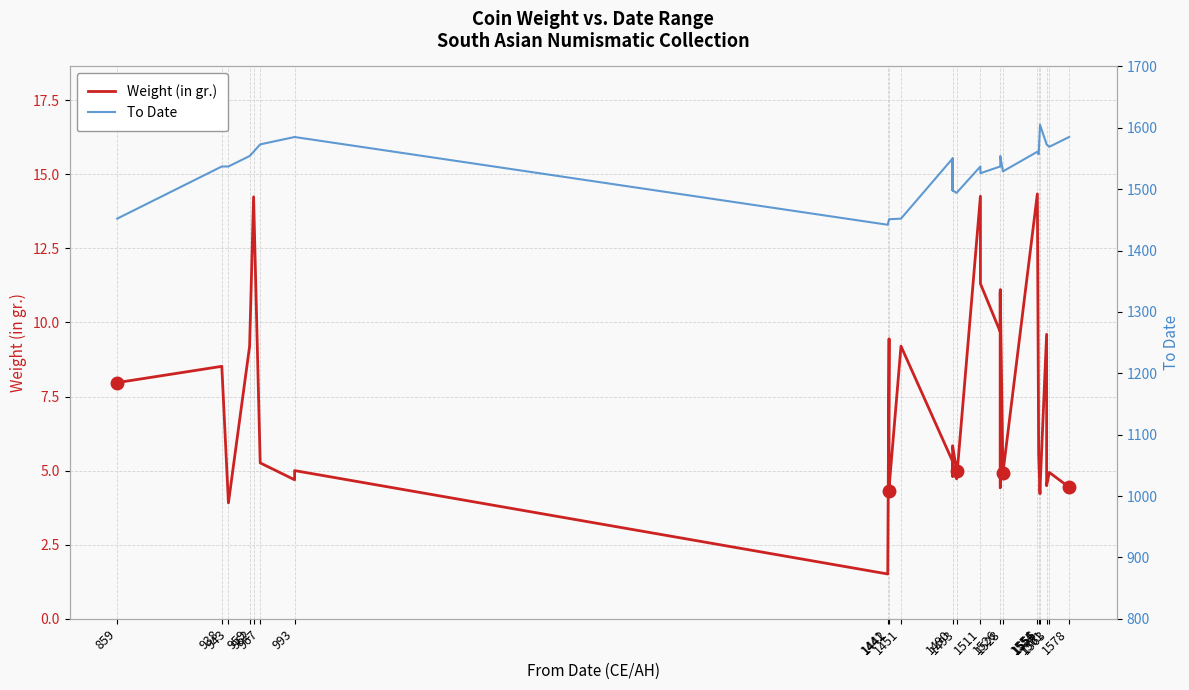

Is it true that To Date equals 520.3 at 1442?

False